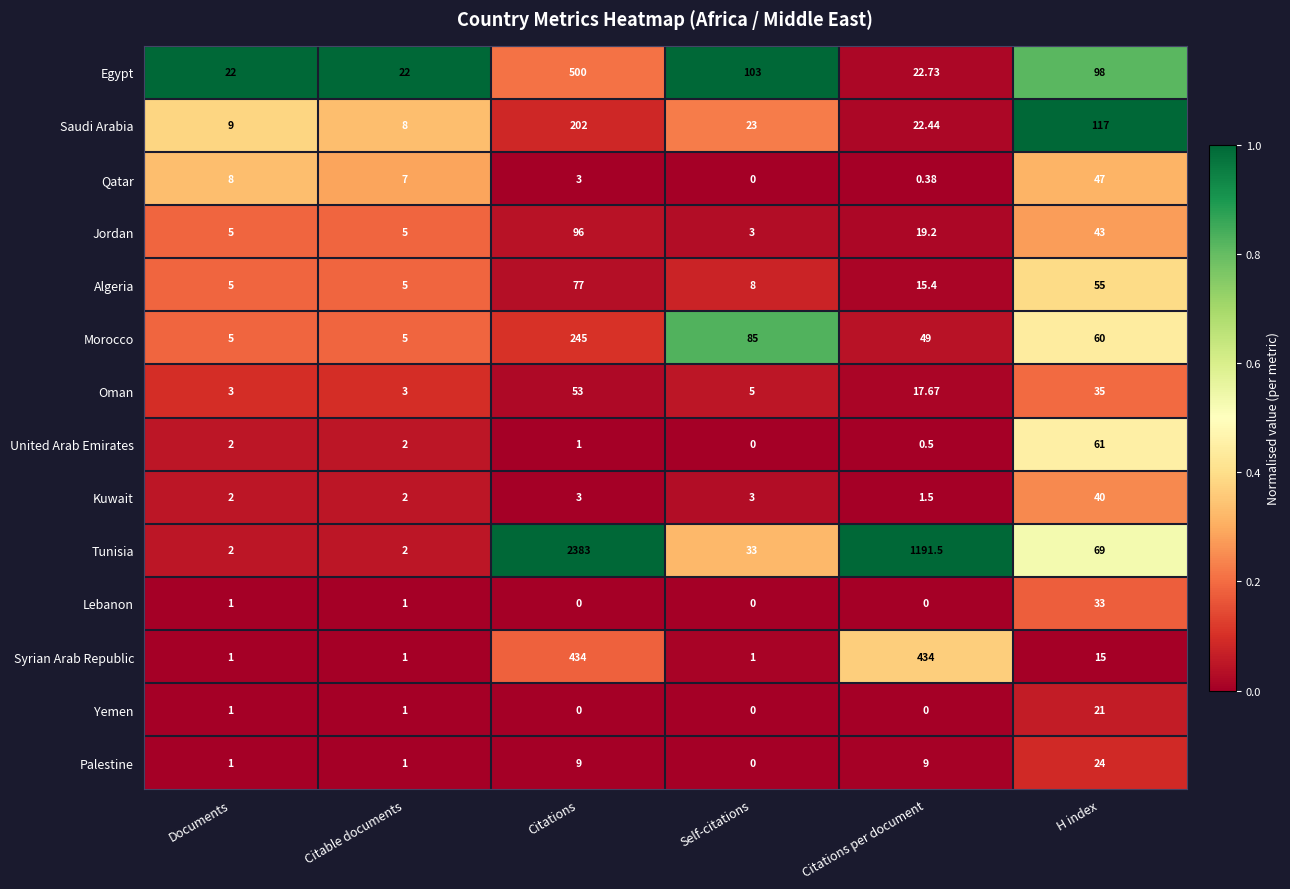

Which series has the largest total across all categories?

Tunisia